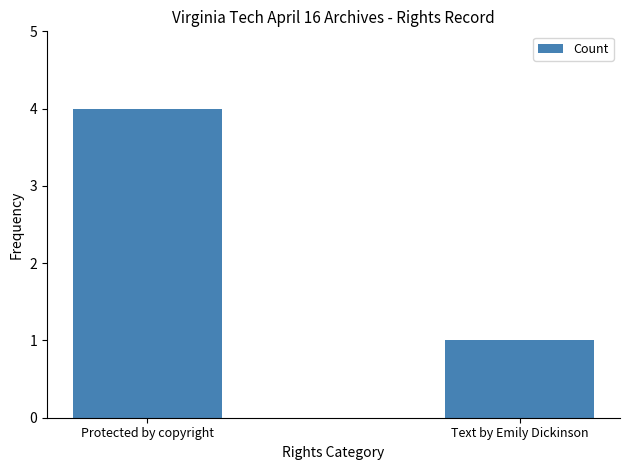

Reading left to right, what are all the values shown in this chart?

4	1